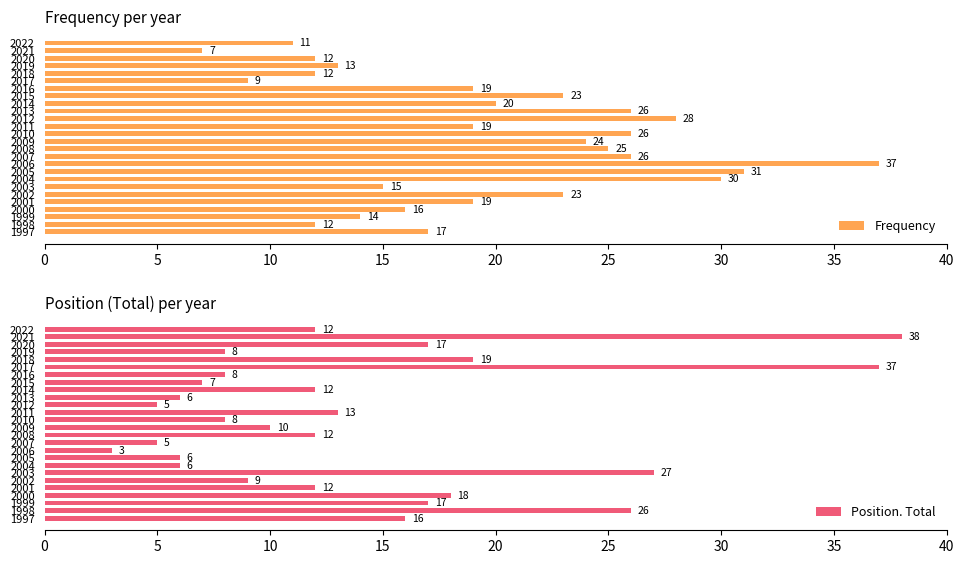

The value of Frequency at 2019 is 21. True or false?

False